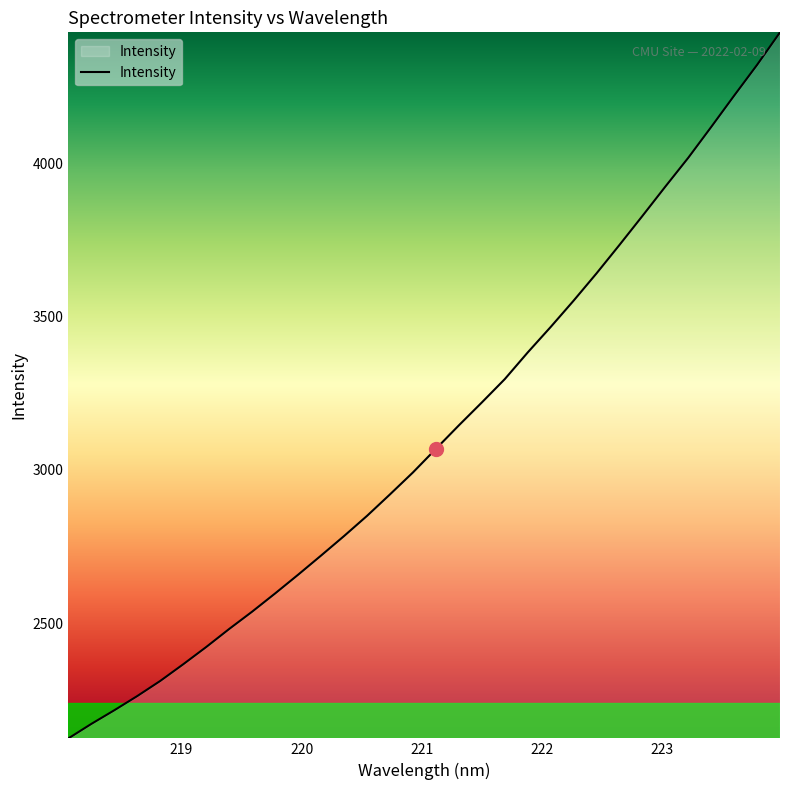

What is the sum of all values?

99780.7